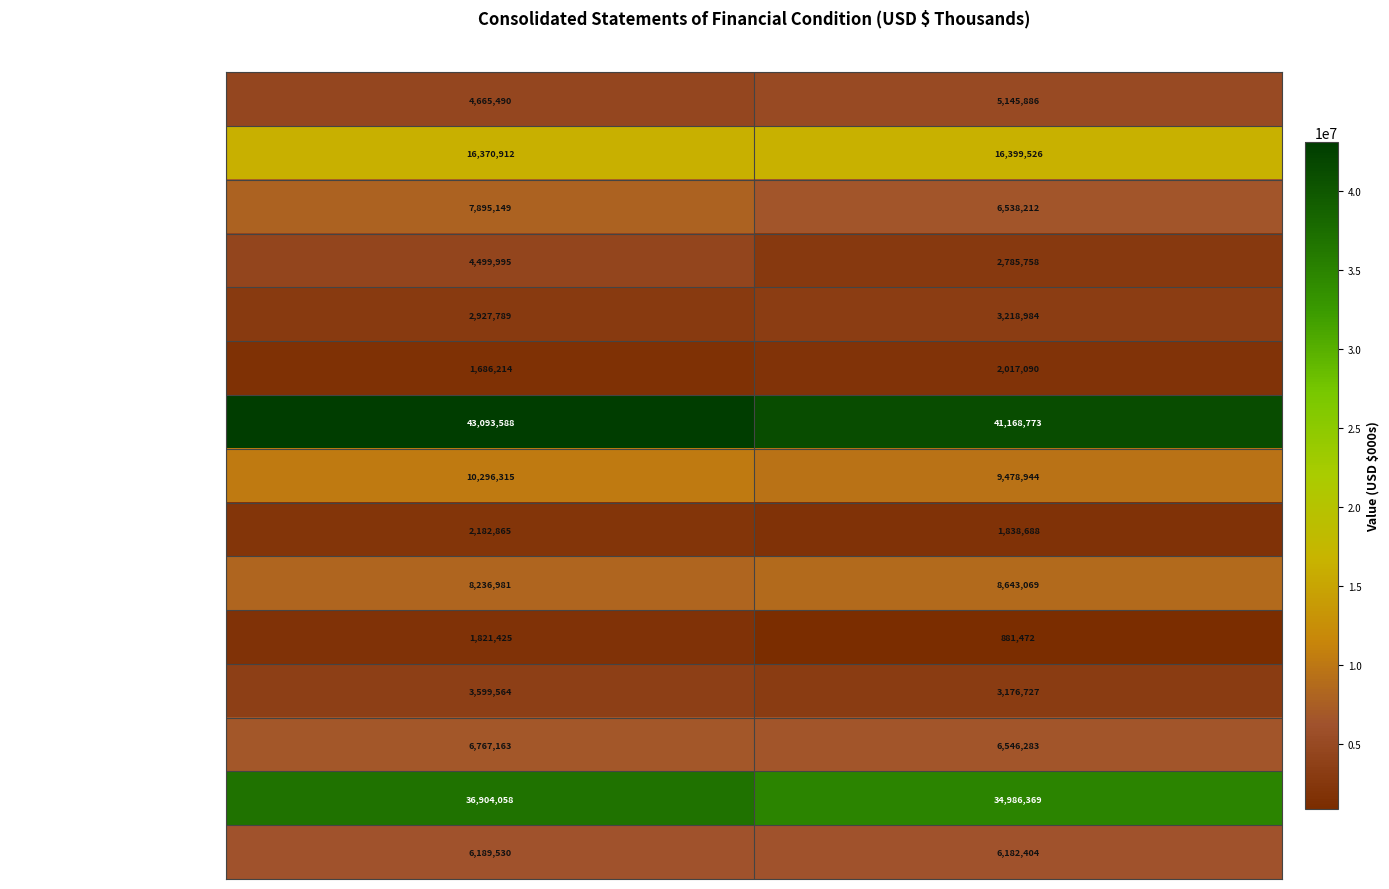

Read the Securities loaned value at Aug. 31, 2019, to the nearest 50.

2182850